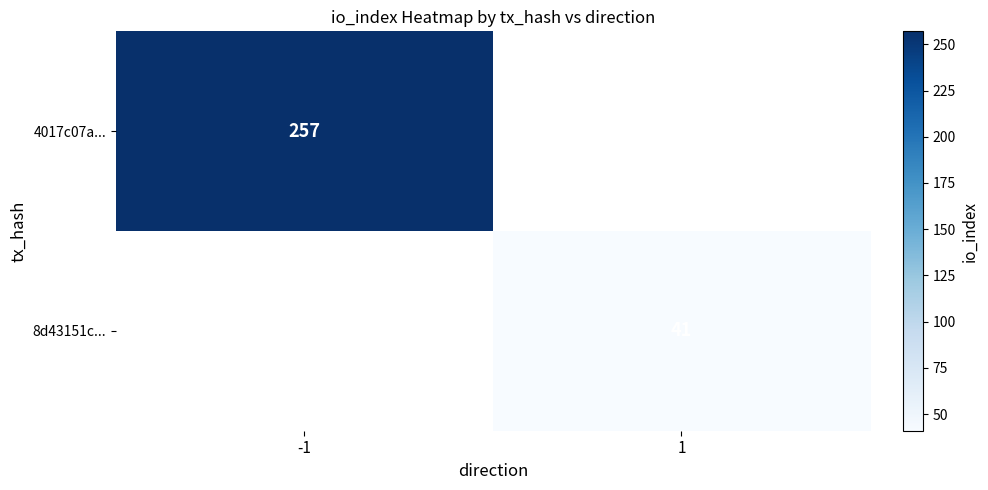

Which label corresponds to the largest value in the chart?

-1